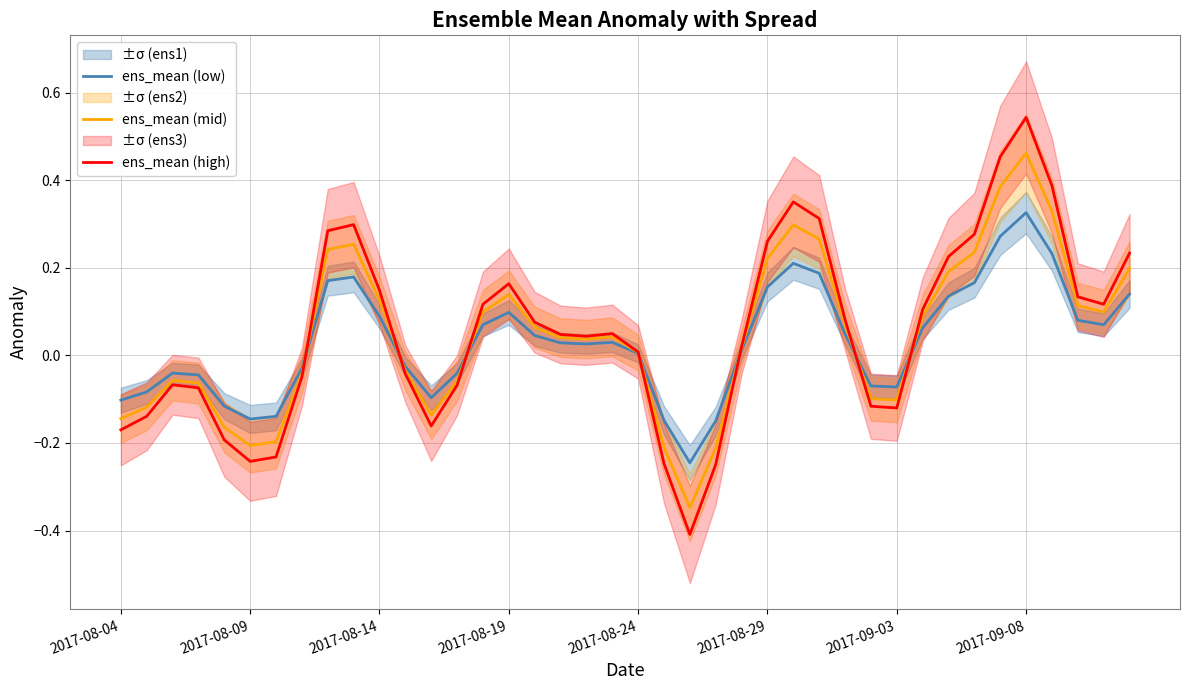

Which category has the highest value in the ens_mean (low) series?

2017-09-08